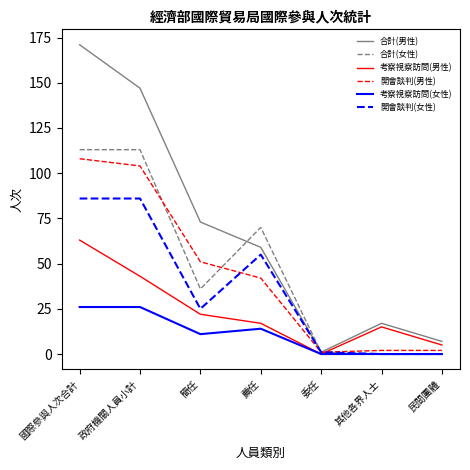

What are all the series names shown in the legend?

合計(男性), 合計(女性), 考察視察訪問(男性), 開會談判(男性), 考察視察訪問(女性), 開會談判(女性)